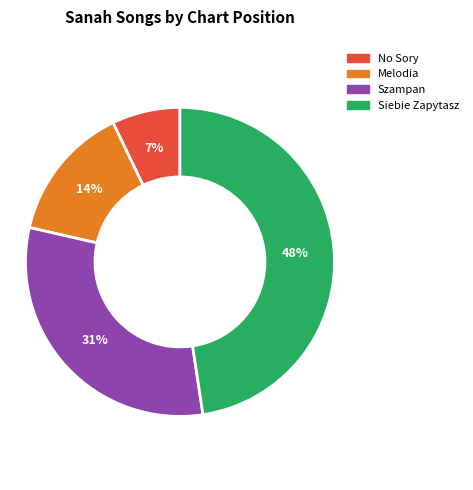

Is the sum of No Sory and Melodia greater than half?

No